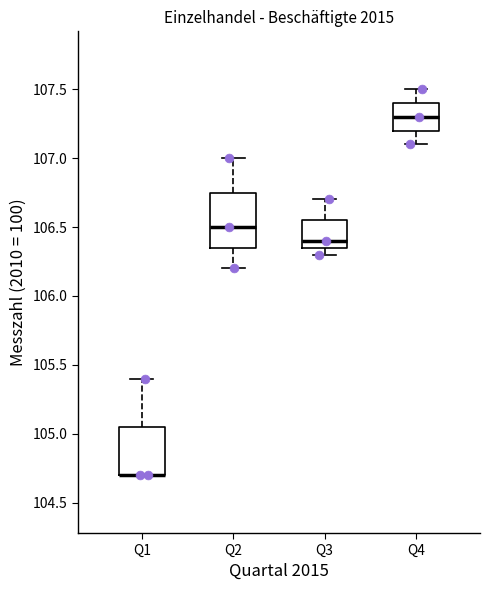

Reading left to right, read every box against the y-axis: the position of its median line, the range the box covers, and the ends of its whiskers. The values are not printed on the chart, so give them approximately, as read against the axis.

Q1: median 104.70 (drawn on the box's lower edge), box 104.70 to 105.05, whiskers 104.70 to 105.40
Q2: median 106.50, box 106.35 to 106.75, whiskers 106.20 to 107.00
Q3: median 106.40, box 106.35 to 106.55, whiskers 106.30 to 106.70
Q4: median 107.30, box 107.20 to 107.40, whiskers 107.10 to 107.50